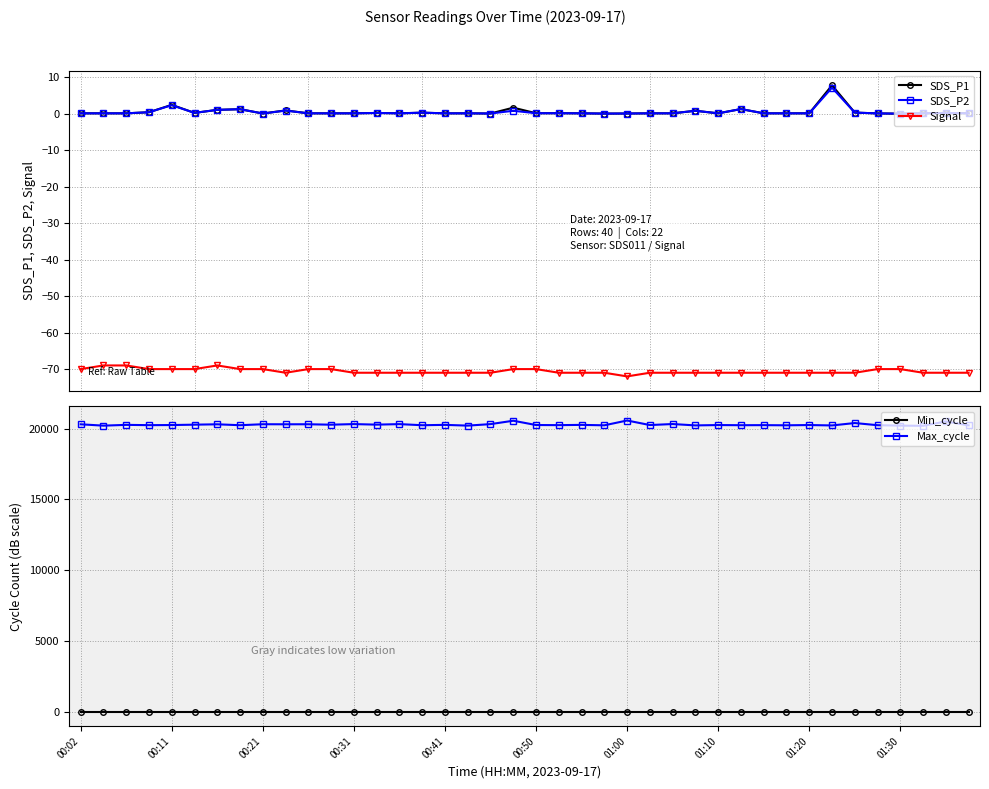

True or false: Max_cycle has more than 0 interior local peaks.

True